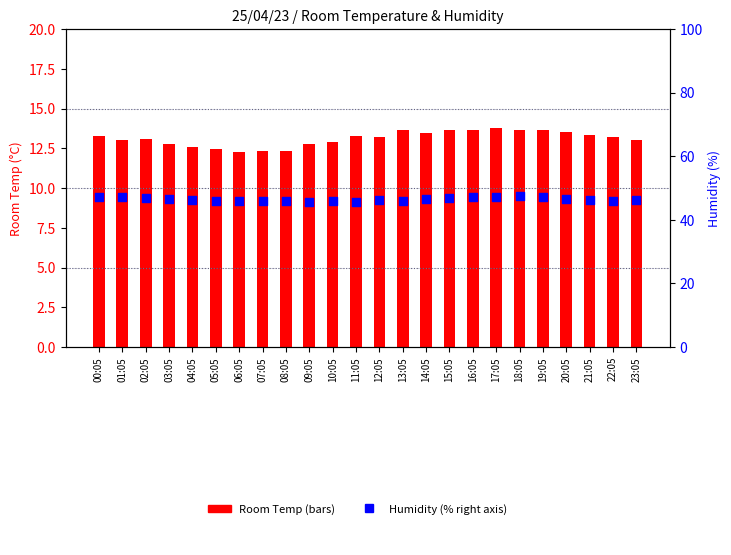

Which series reaches the maximum Y coordinate?

Humidity